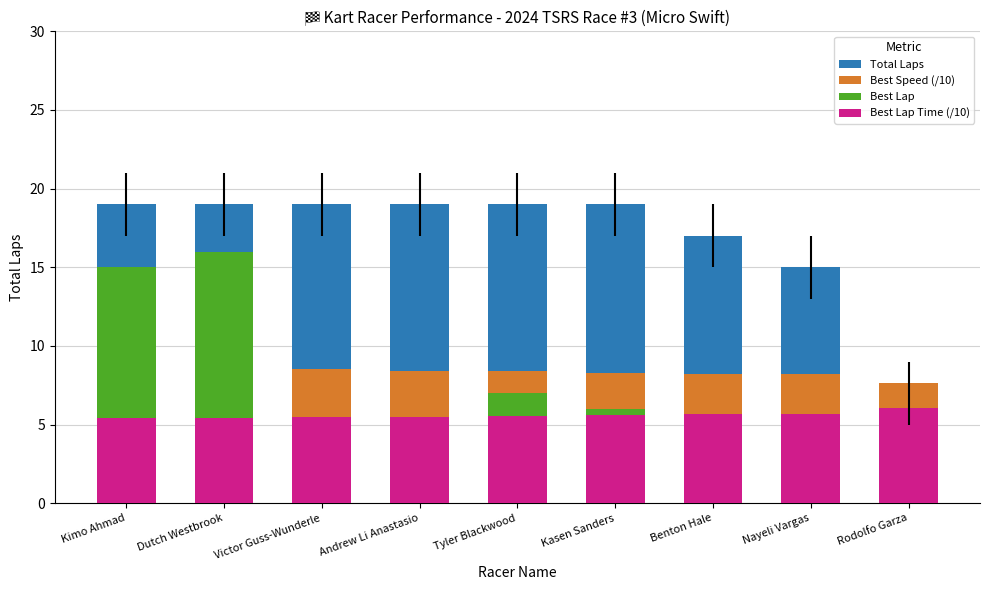

What is the label of the 9th bar from the left?

Rodolfo Garza